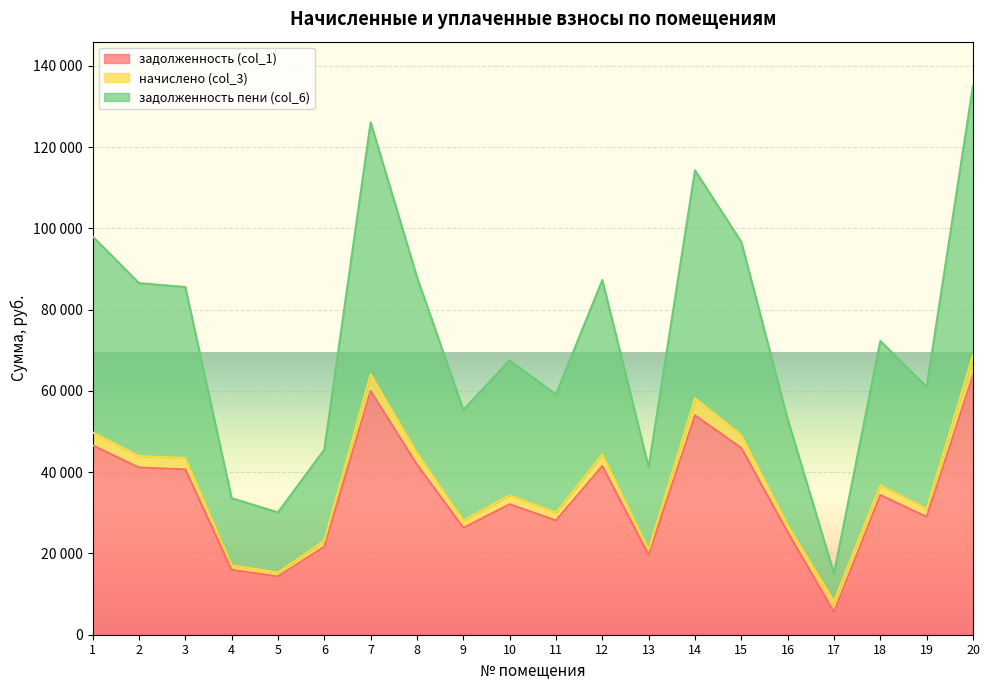

Is it true that задолженность (col_1) equals 34385.9 at 18?

True